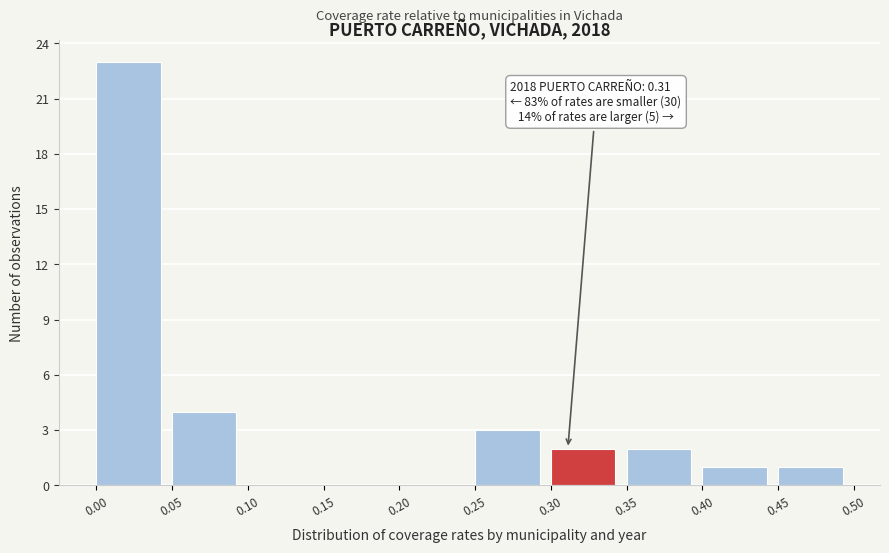

Over which range of the x-axis is the bar tallest?

0.00 to 0.05